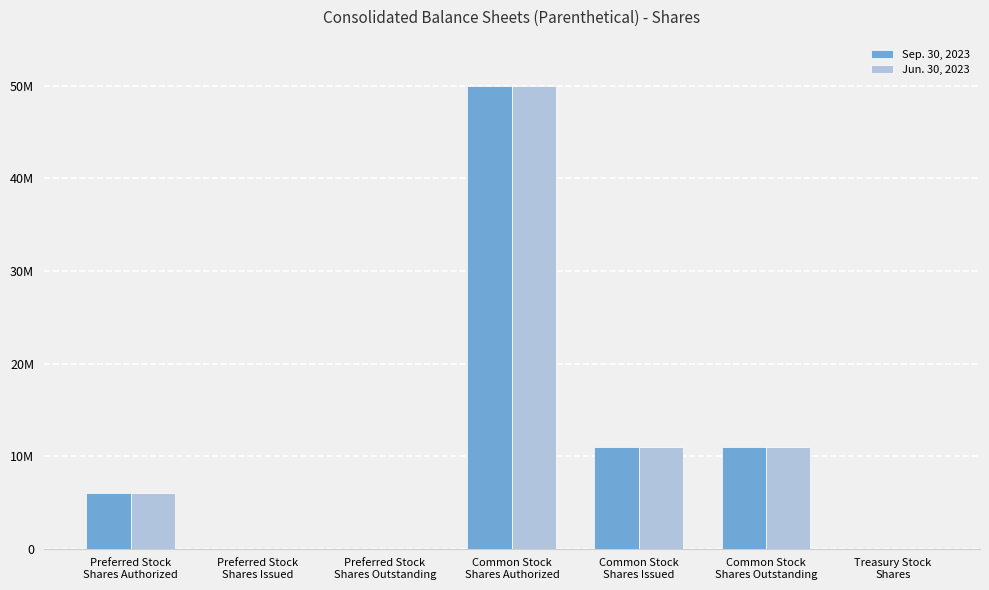

What are all the series names shown in the legend?

Sep. 30, 2023, Jun. 30, 2023